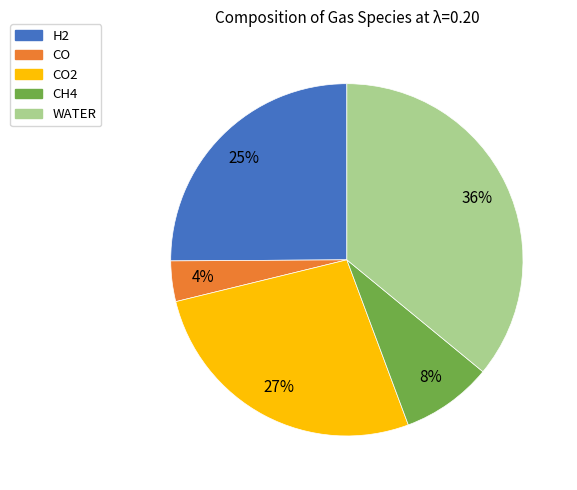

Which has a higher value, CO2 or CO?

CO2